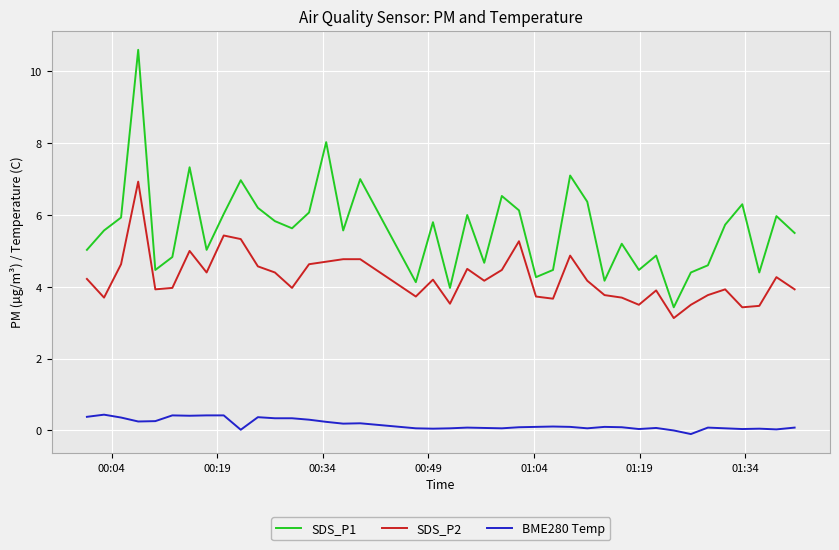

What is the difference between the maximum and minimum values in the SDS_P1 series?

7.2